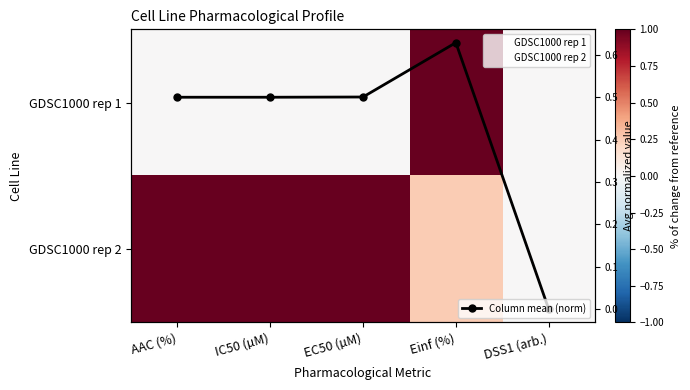

The GDSC1000 rep 2 series shows 0.3 at Einf (%). True or false?

True